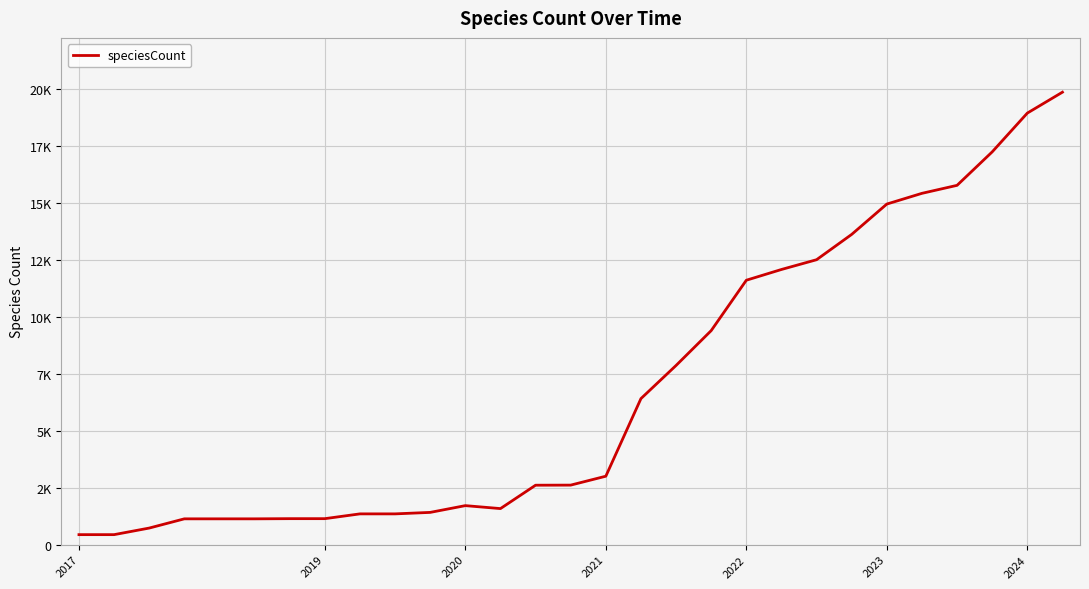

Does the chart have visible grid lines?

Yes